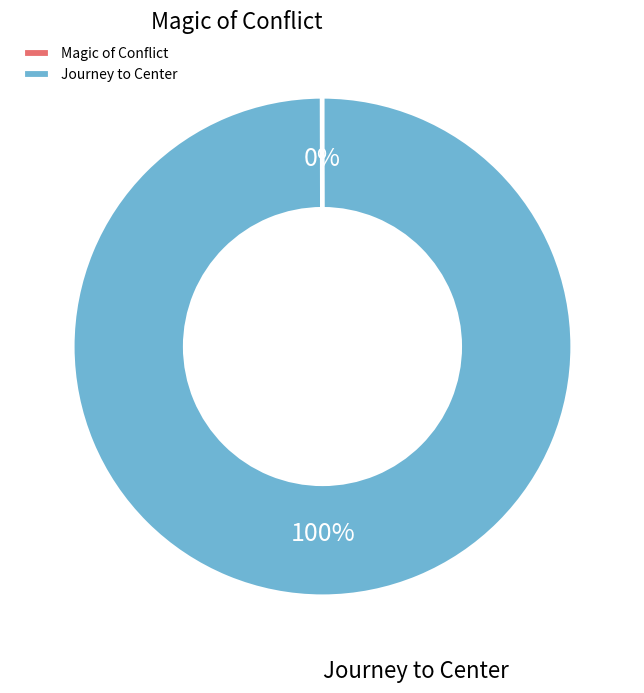

To the nearest percent, what is the average slice percentage?

50%